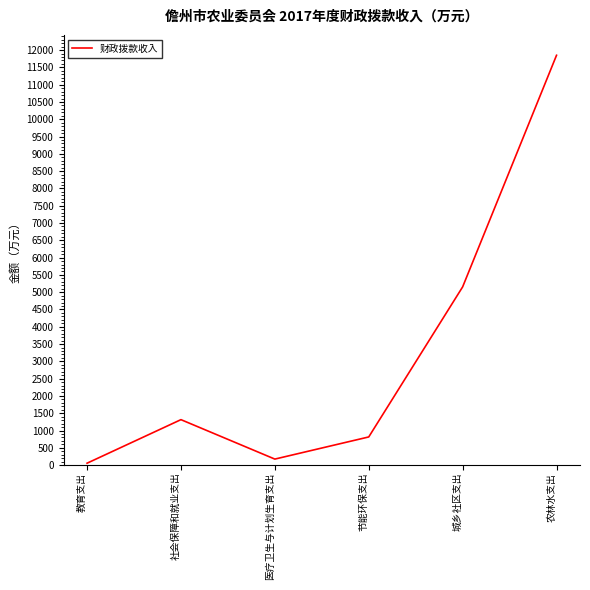

What is the maximum value shown in the chart?

11849.6